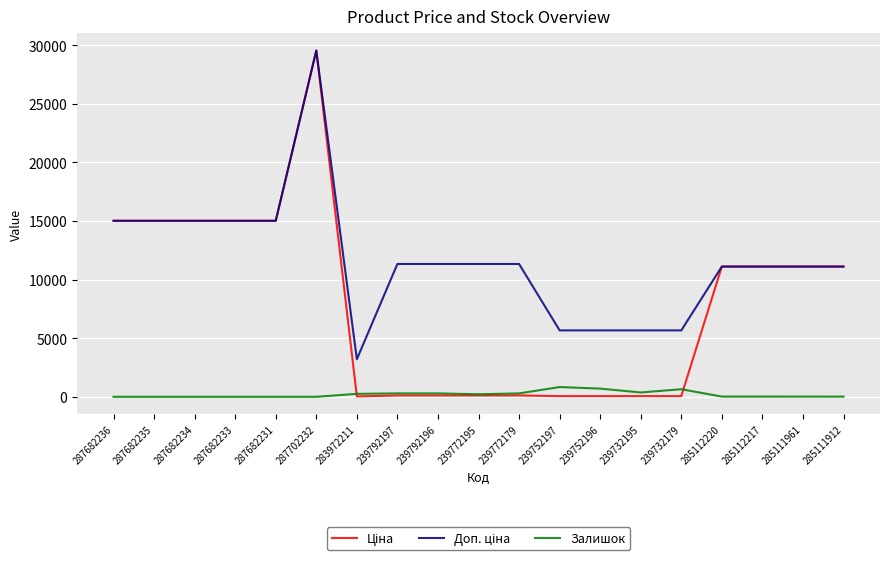

At which category is the sum across all series the highest?

287702232